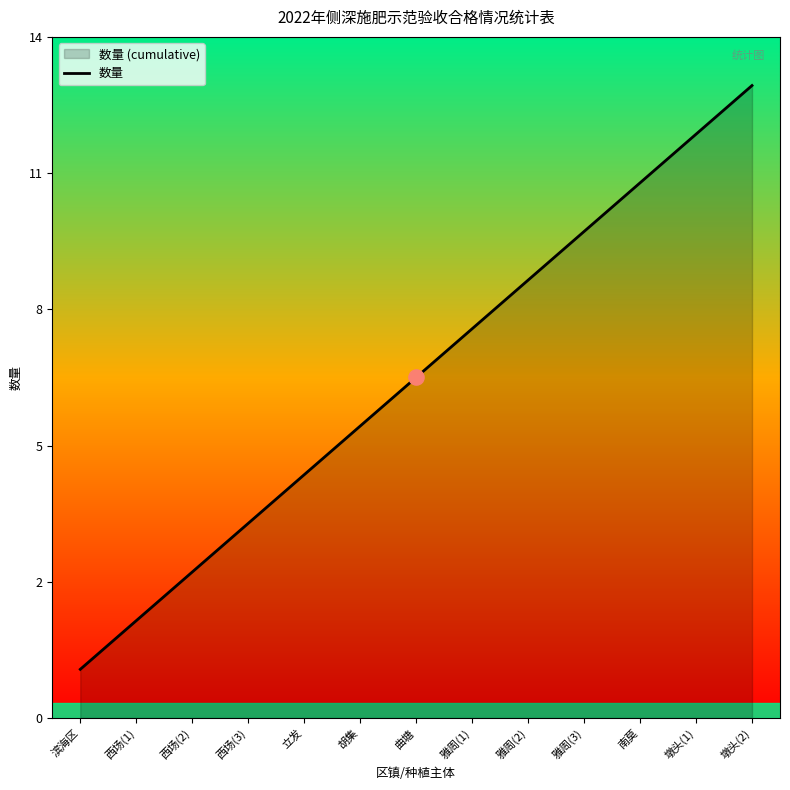

What is the change in value from 西场(1) to 雅周(3)?

+8